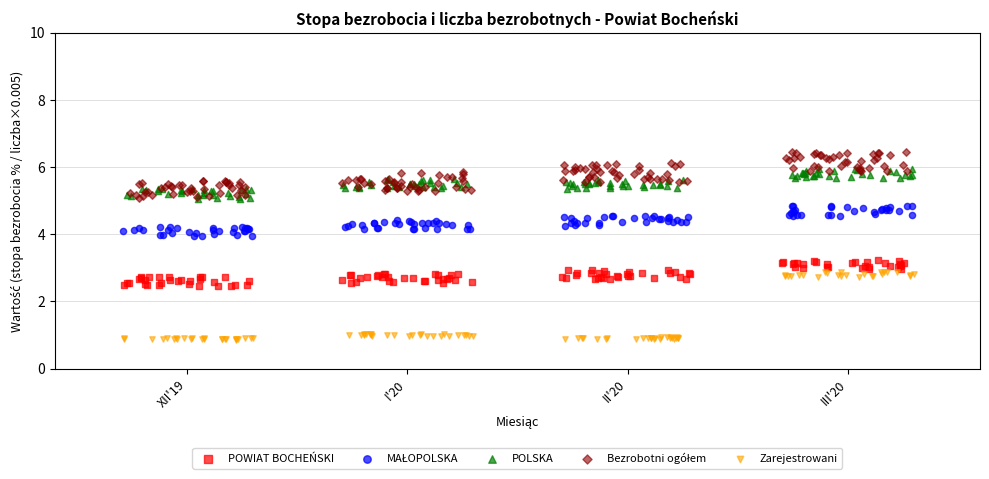

Which series has the widest spread of Y values?

Zarejestrowani